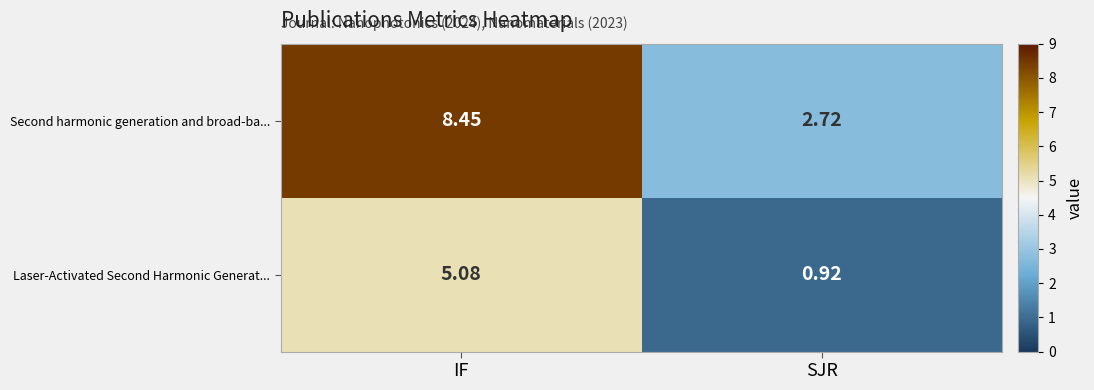

At IF, list the series in order from smallest to largest.

Laser-Activated Second Harmonic Generat..., Second harmonic generation and broad-ba...